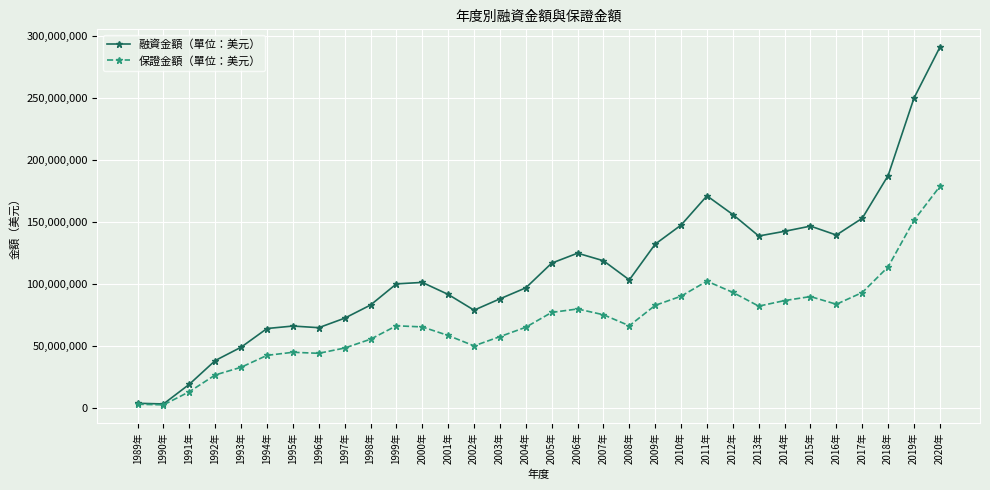

The value of 保證金額（單位：美元） at 2005年 is 77100118. True or false?

True